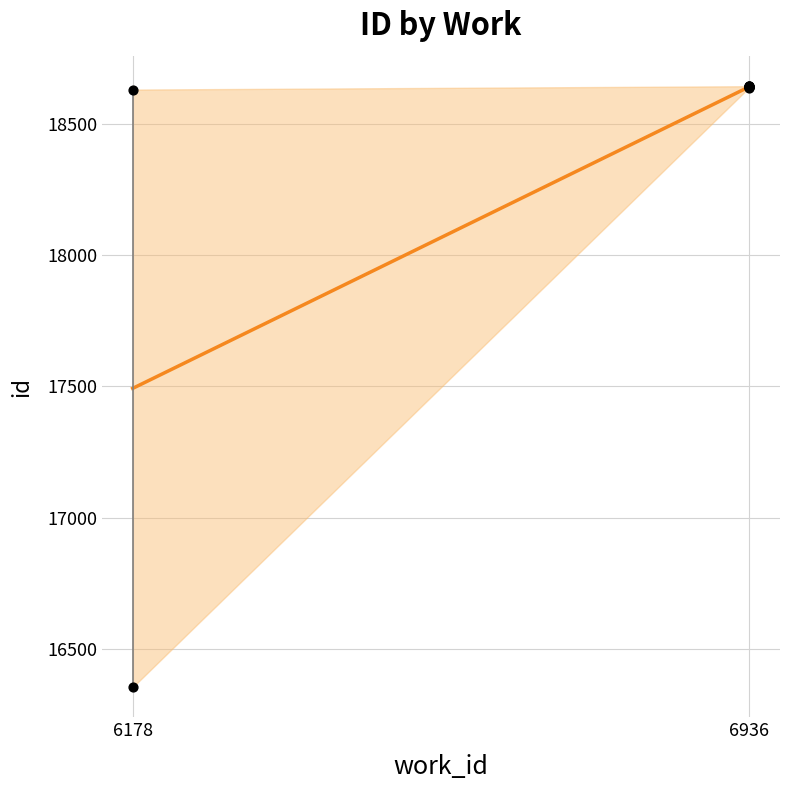

Between 6936 and 6936, which is larger?

6936